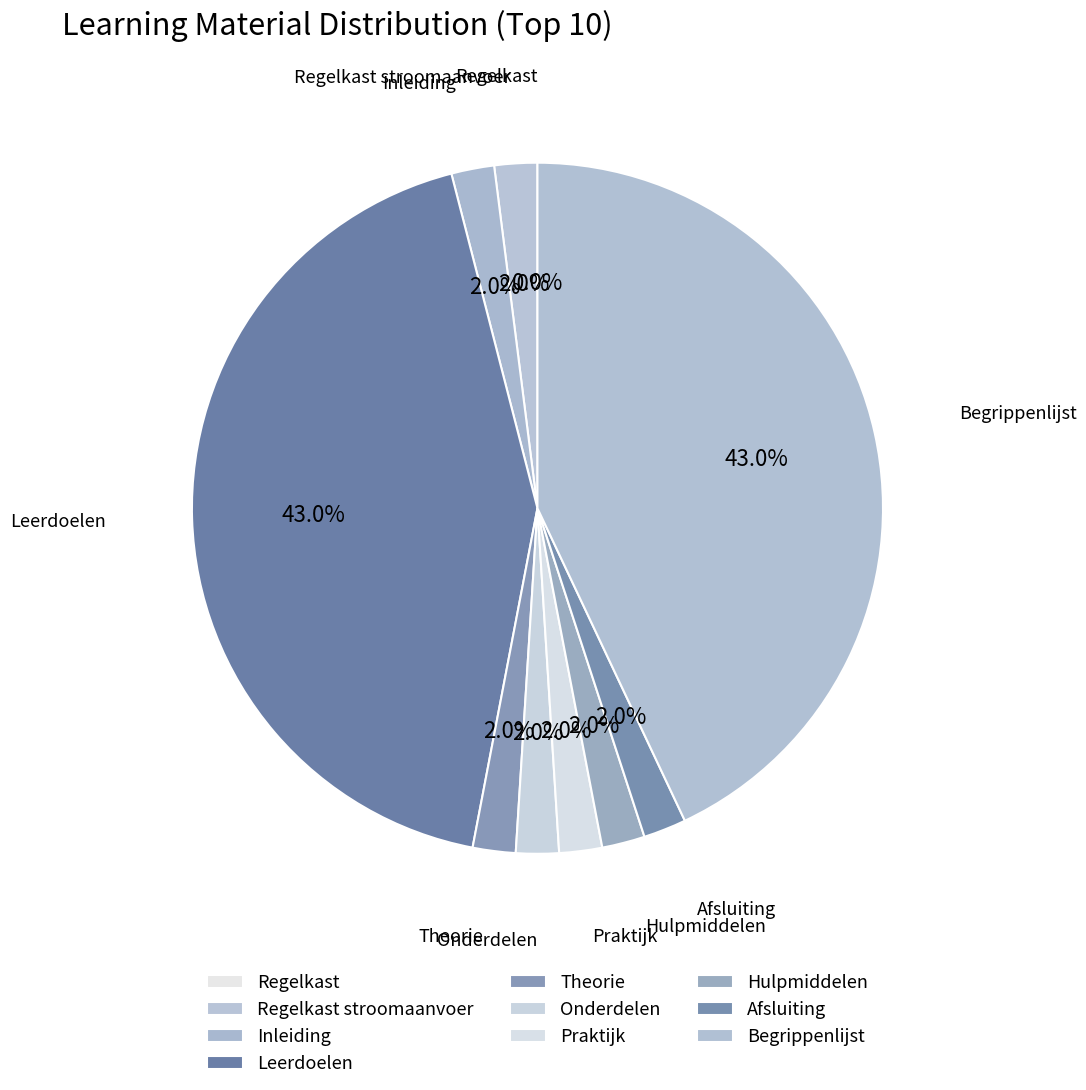

Which category has the biggest portion of the pie?

Begrippenlijst